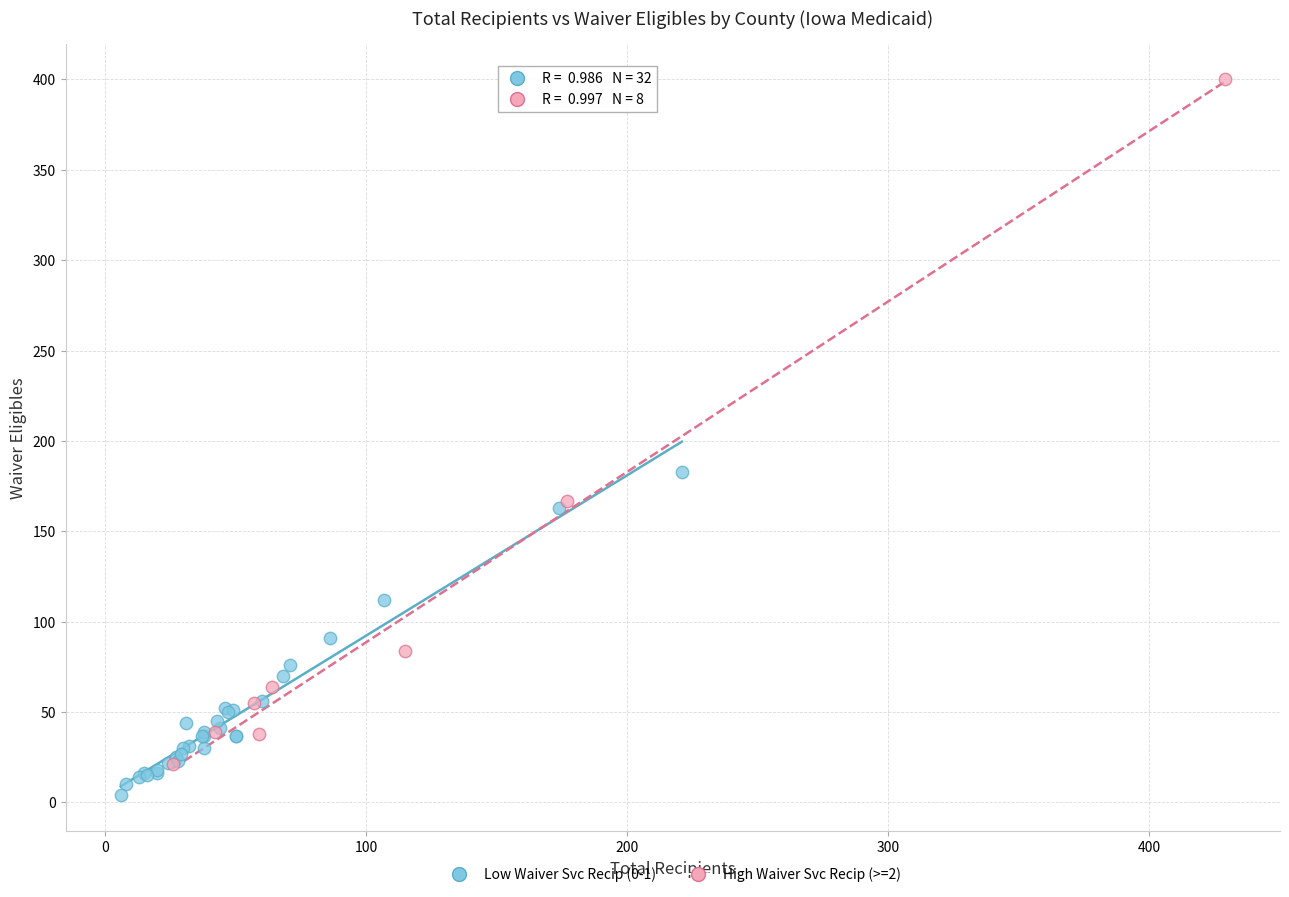

What are all the series names shown in the legend?

Low Waiver Svc Recip (0-1), High Waiver Svc Recip (>=2)